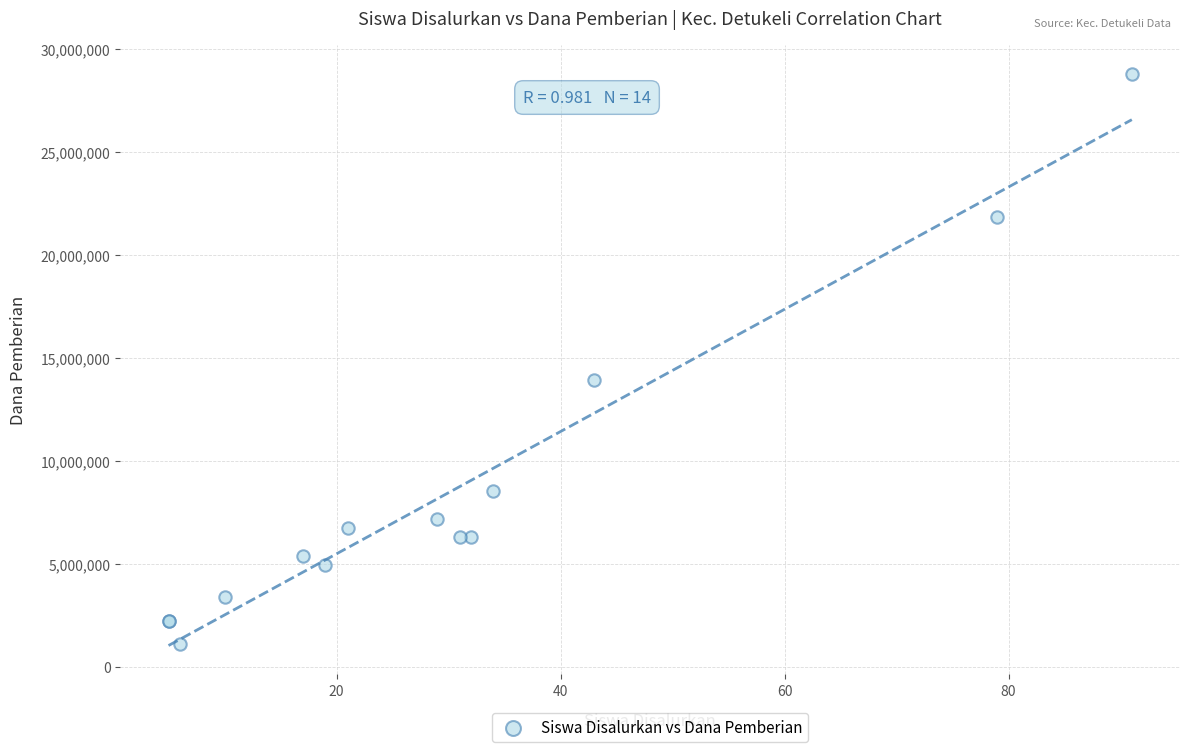

What Y value in the scatter plot is closest to 14962500?

13950000